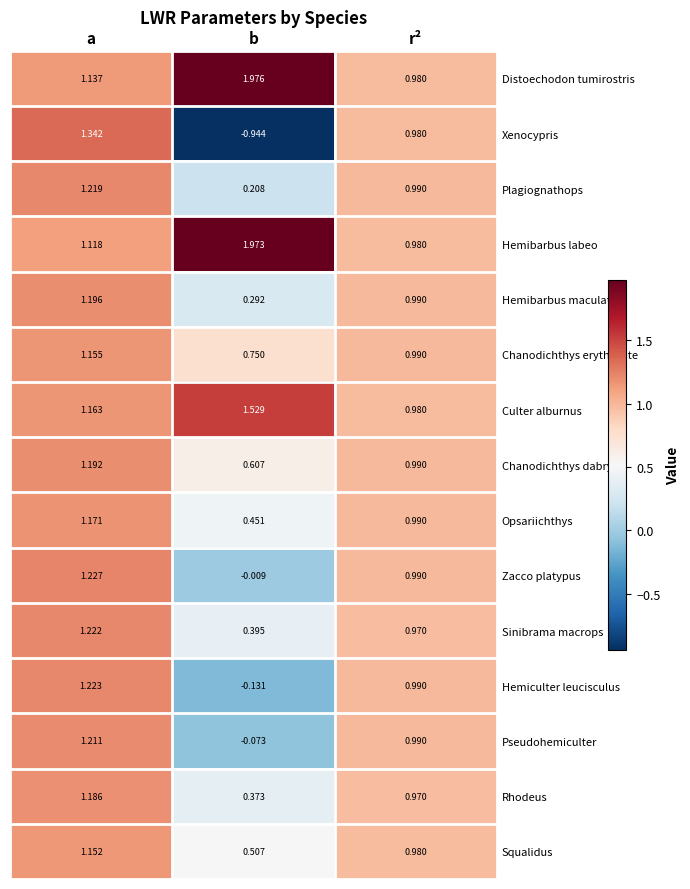

Rank the series at b from lowest to highest value.

Xenocypris, Hemiculter leucisculus, Pseudohemiculter, Zacco platypus, Plagiognathops, Hemibarbus maculatus, Rhodeus, Sinibrama macrops, Opsariichthys, Squalidus, Chanodichthys dabryi, Chanodichthys erythropte, Culter alburnus, Hemibarbus labeo, Distoechodon tumirostris